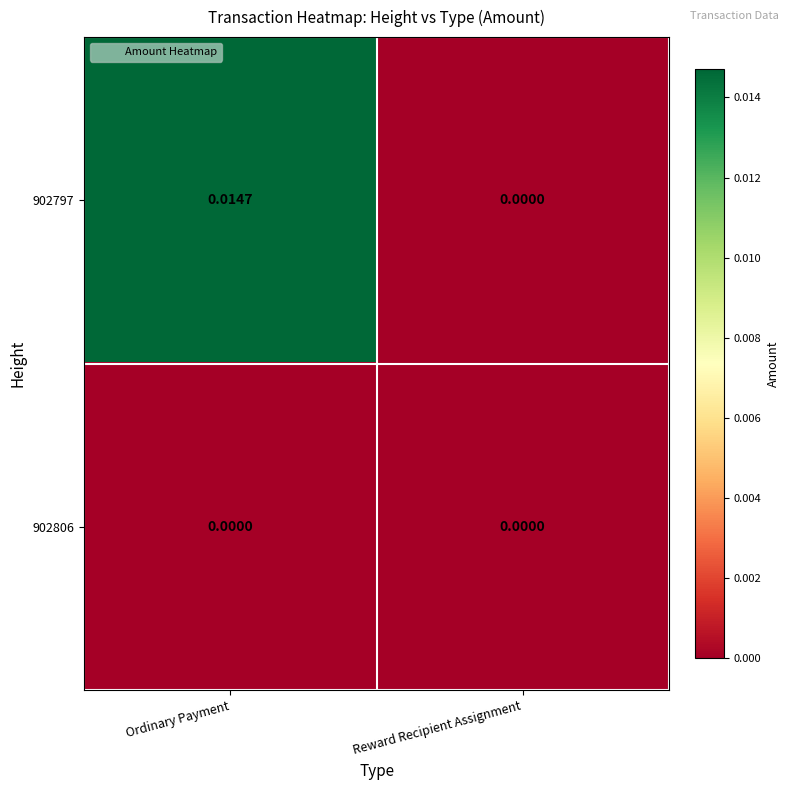

At which category is the sum across all series the highest?

Ordinary Payment